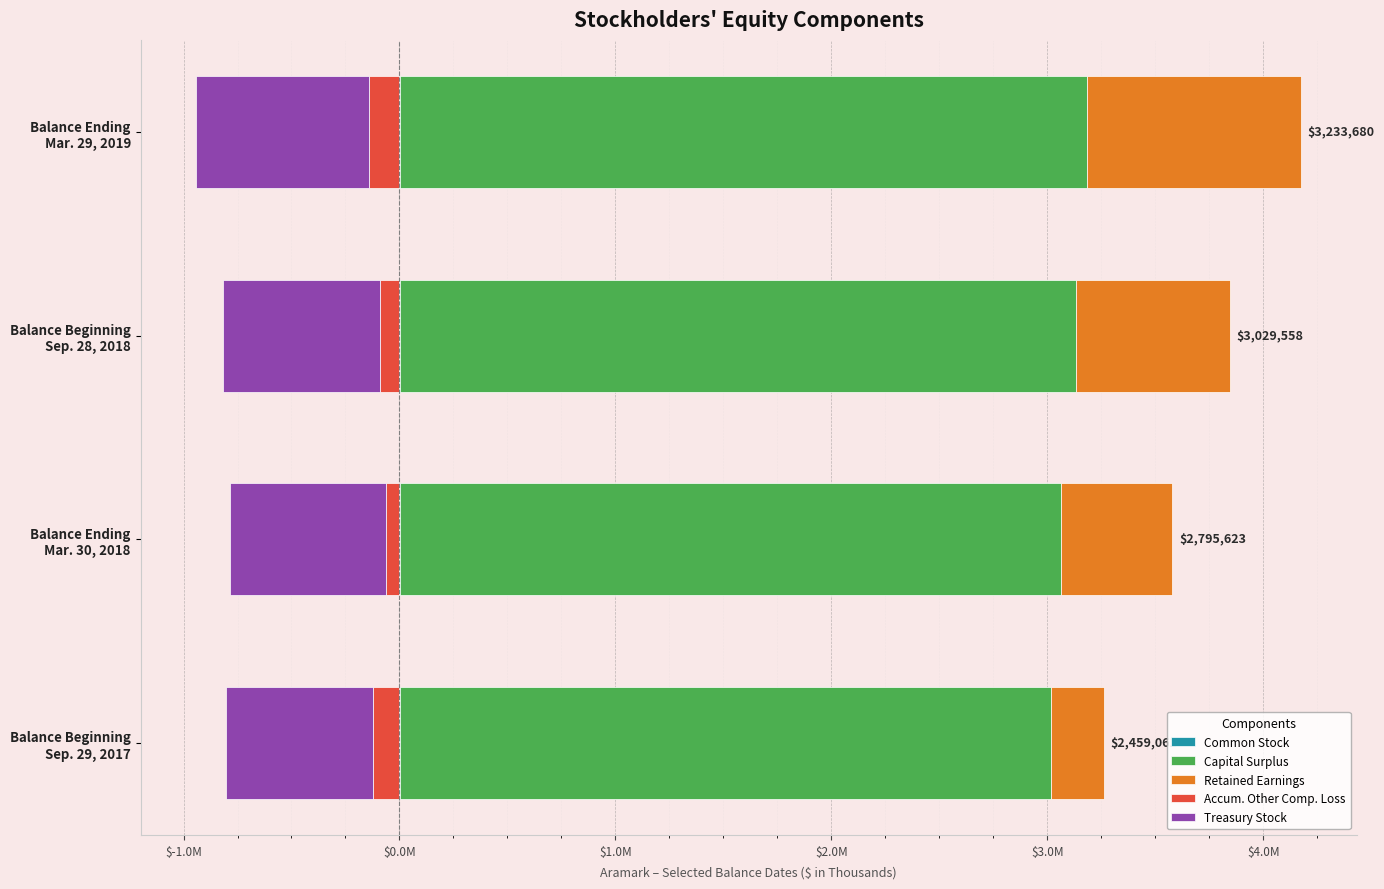

What is the sum of all Treasury Stock values?

-2929200